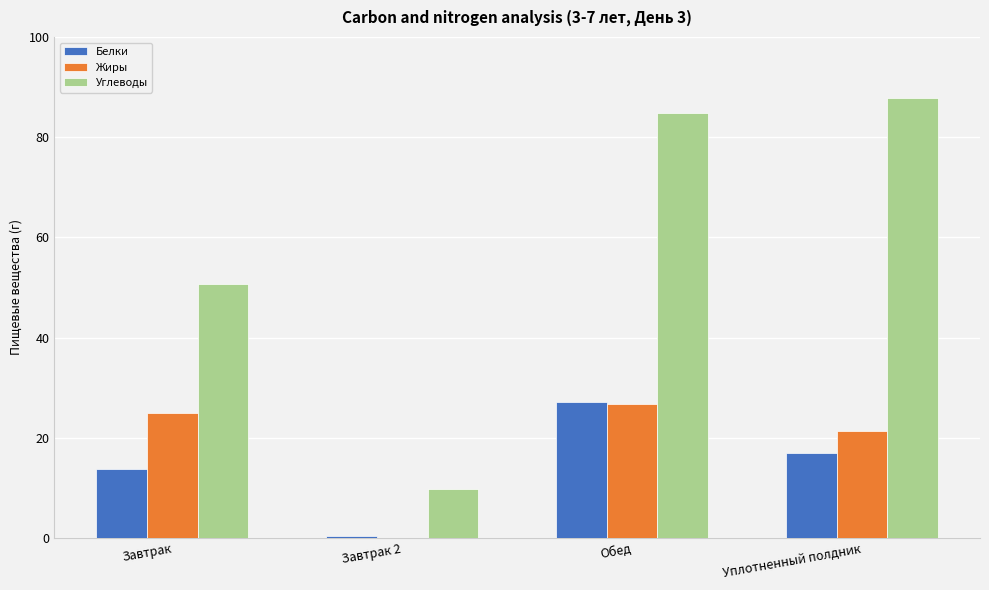

Are the bars grouped side by side (vs. stacked)?

Yes